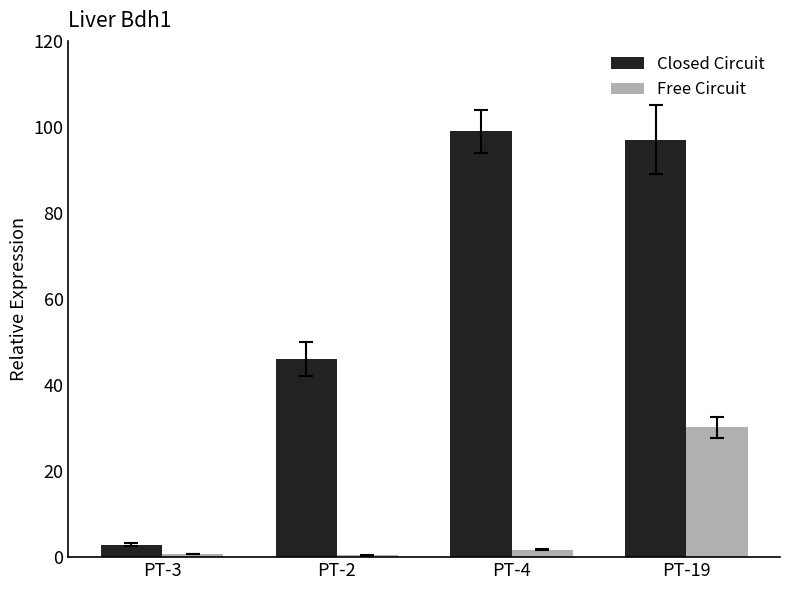

At how many categories does at least one series exceed 15?

3